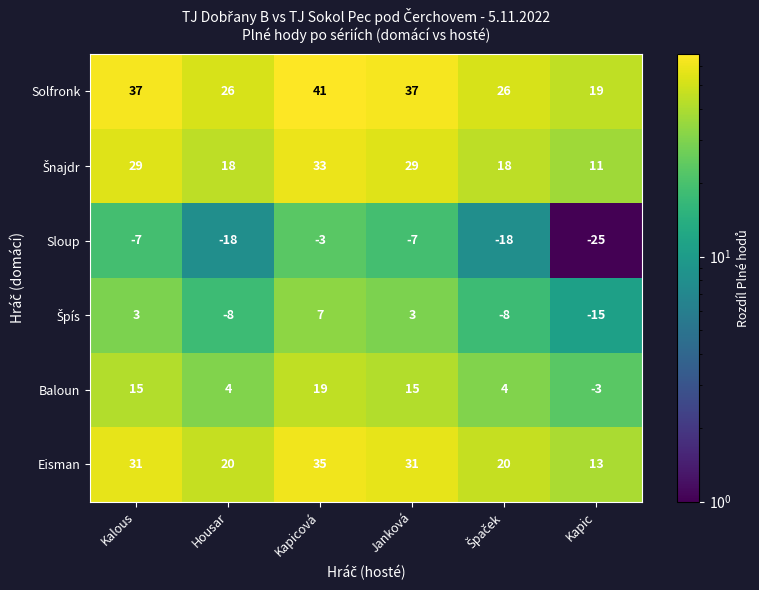

What is the maximum value shown in the chart?

41